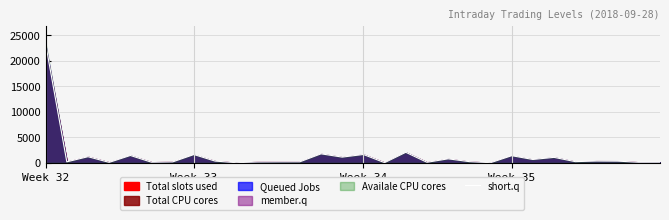

The value of short.q at Week 33 is 1627.9. True or false?

True